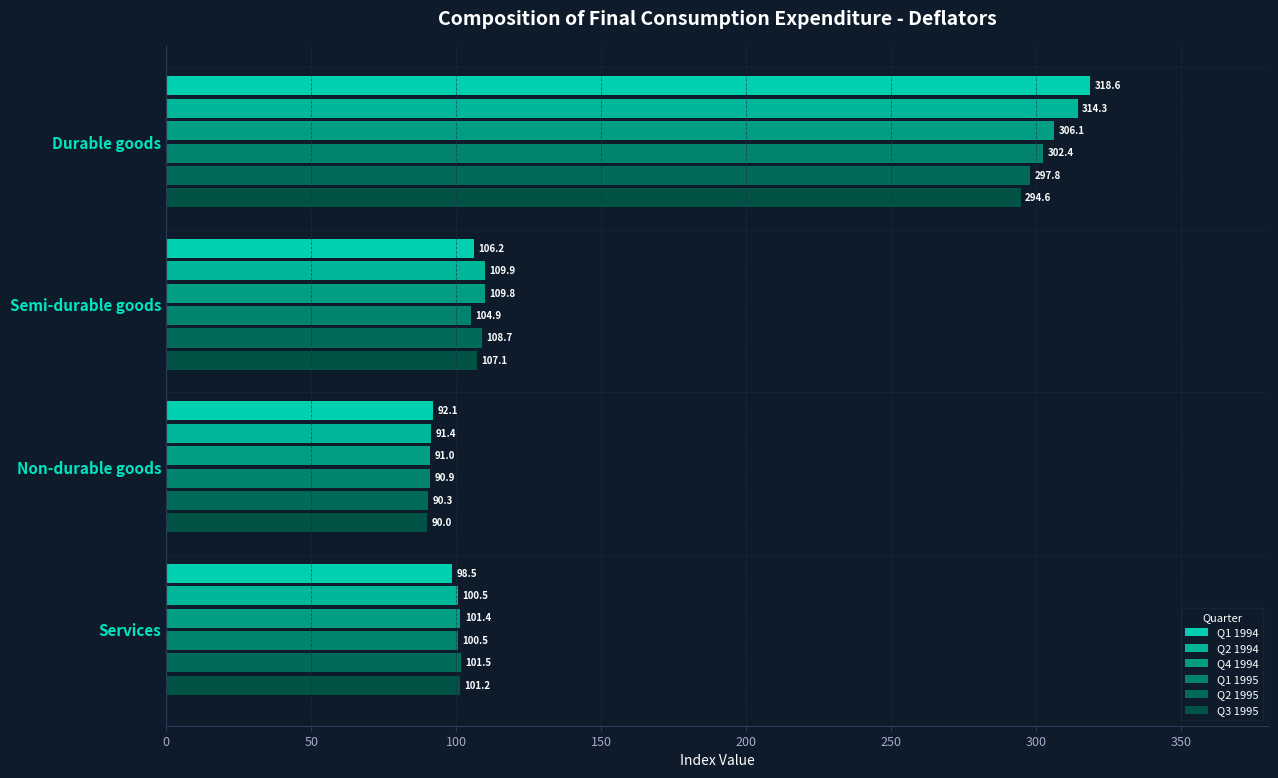

How many values in the Q1 1994 series are below 106?

2